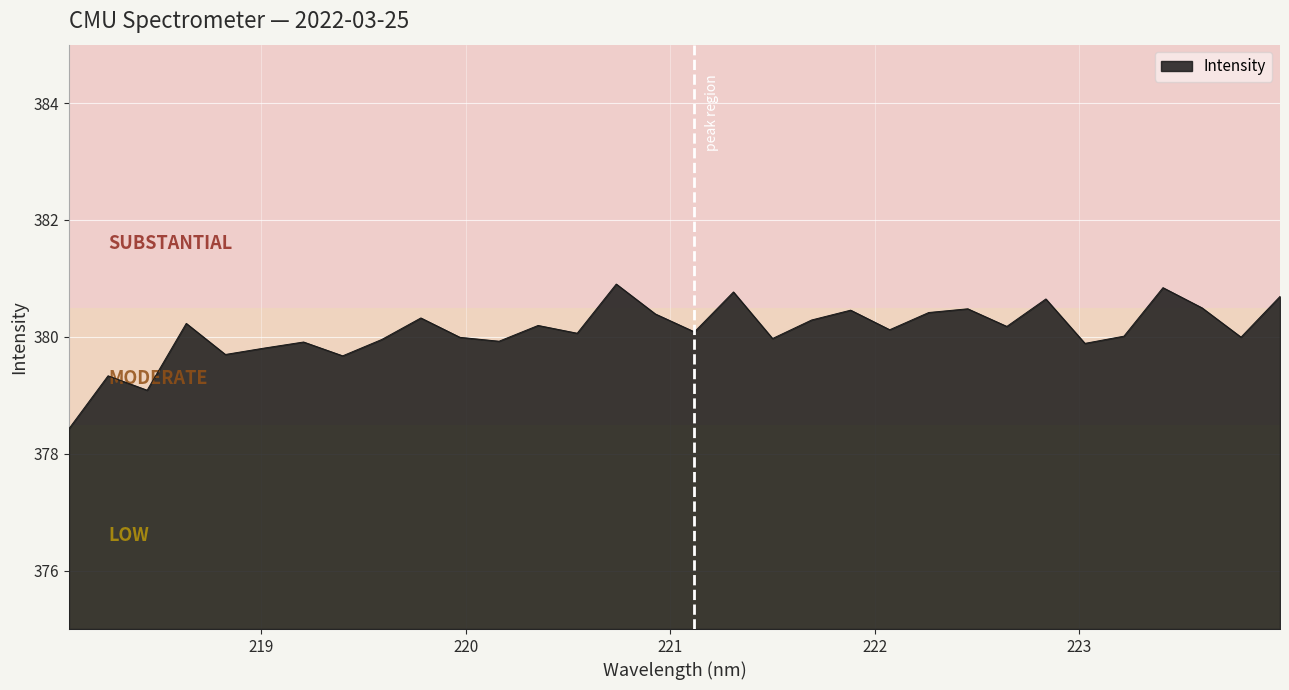

What is the difference between the maximum and minimum values?

2.5